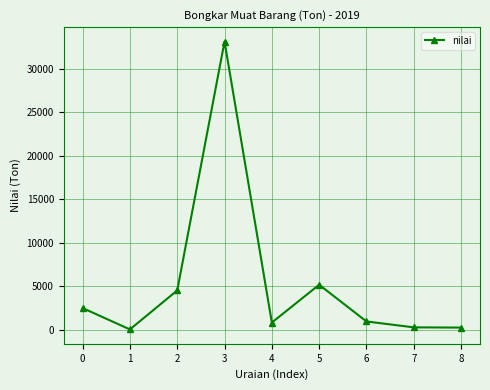

Where is the data nearest to the value 16594?

5